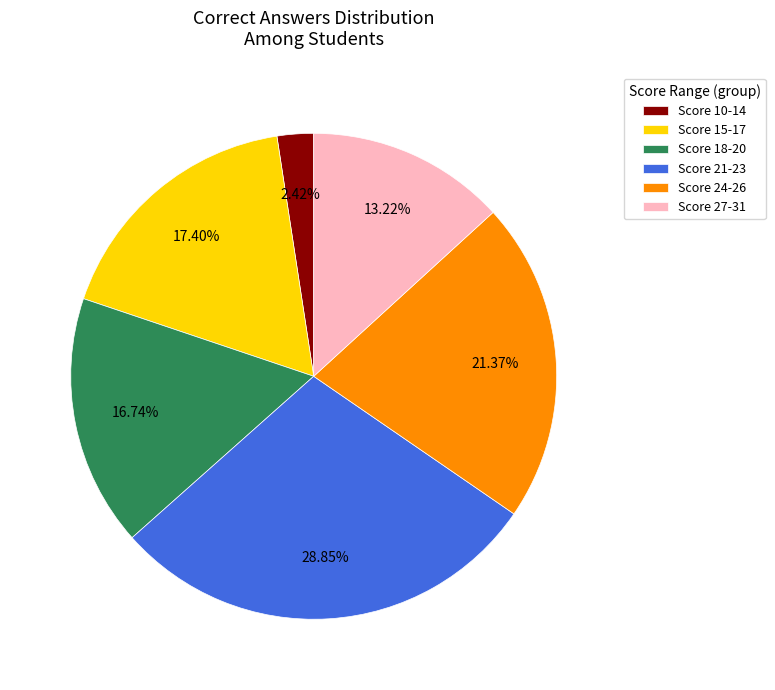

Does any single category account for the majority?

No